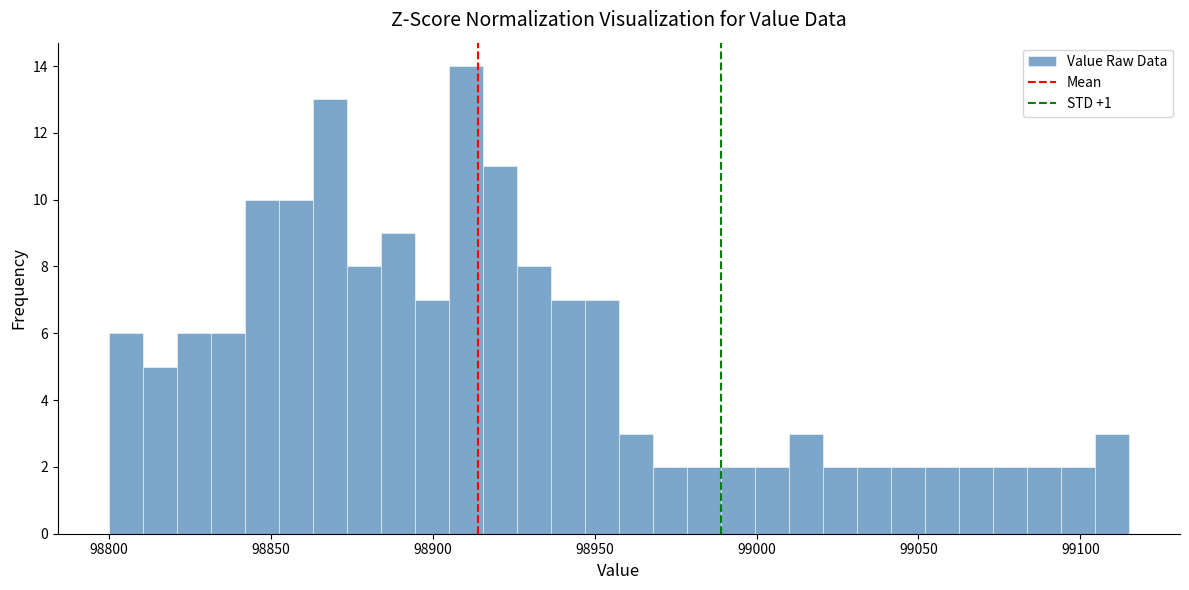

Read against the x-axis, roughly where is the centre of the tallest bar?

98910